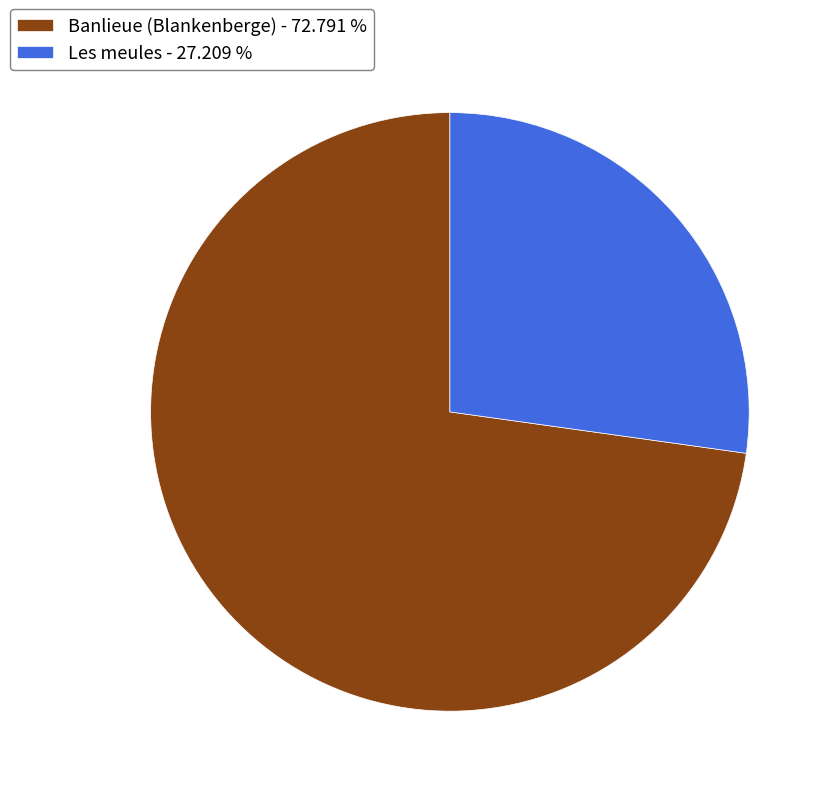

Which slice is the smallest?

Les meules